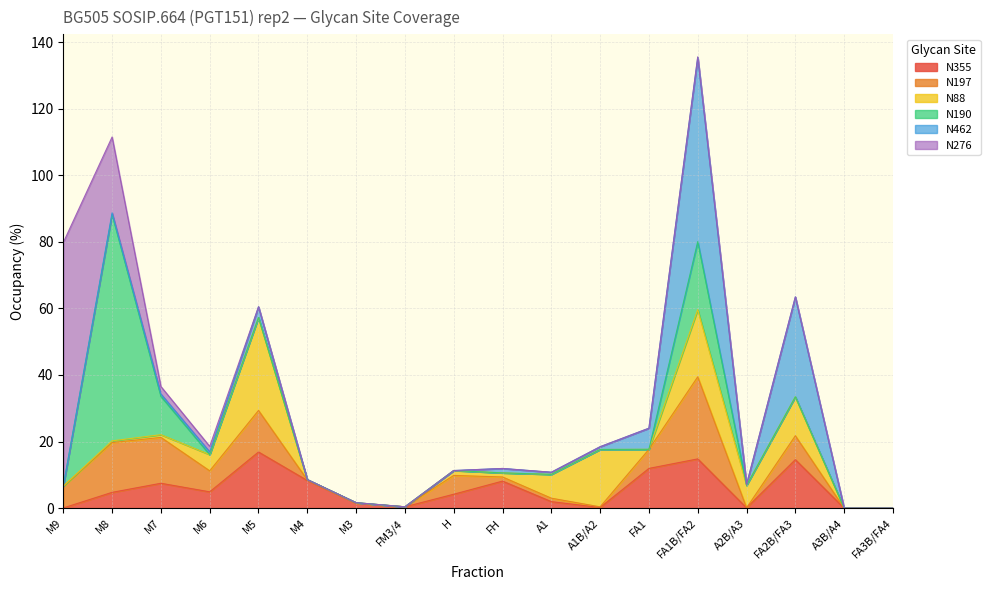

List the series in order of their peak value, highest first.

N276, N190, N462, N88, N197, N355